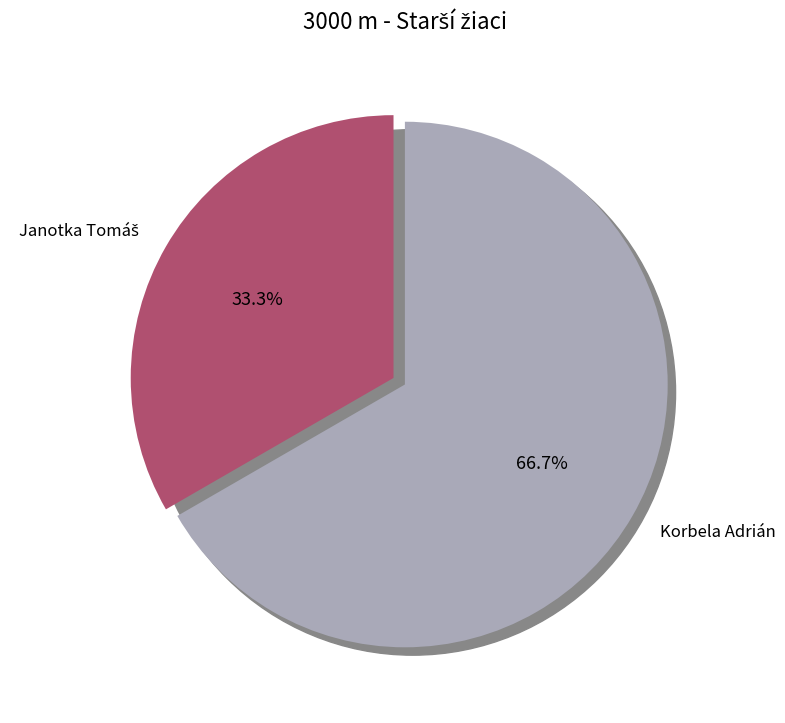

Does any single category account for the majority?

Yes